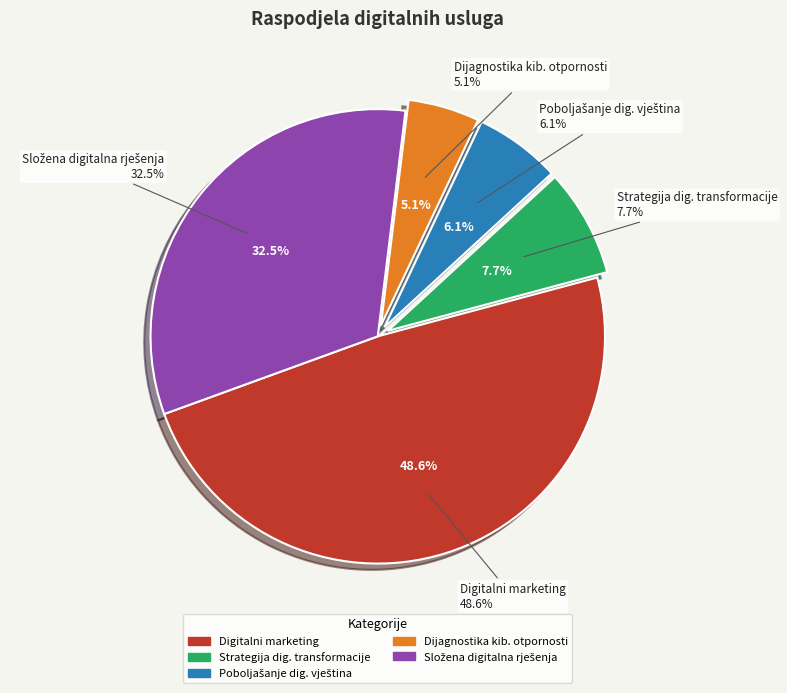

Does Dijagnostika kib. otpornosti account for over 50% of the chart?

No